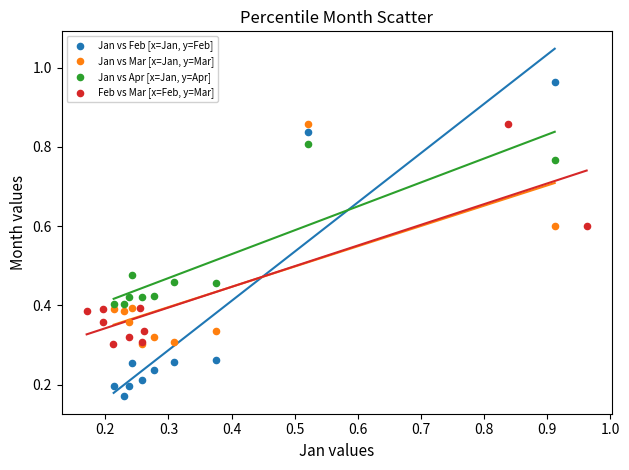

Which series reaches the maximum Y coordinate?

Jan vs Feb [x=Jan, y=Feb]